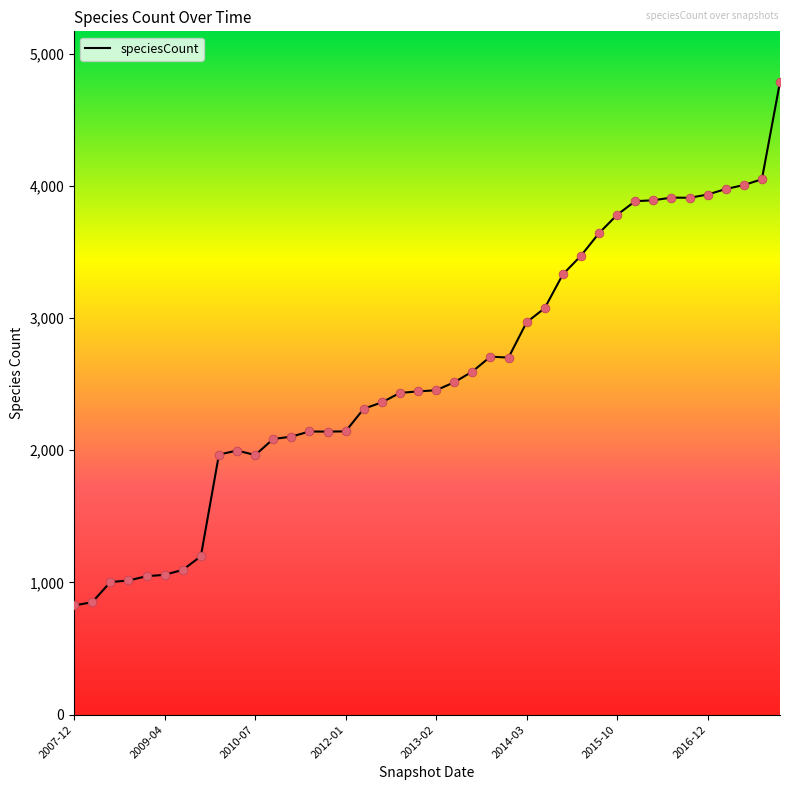

What is the difference between the maximum and minimum values?

3960